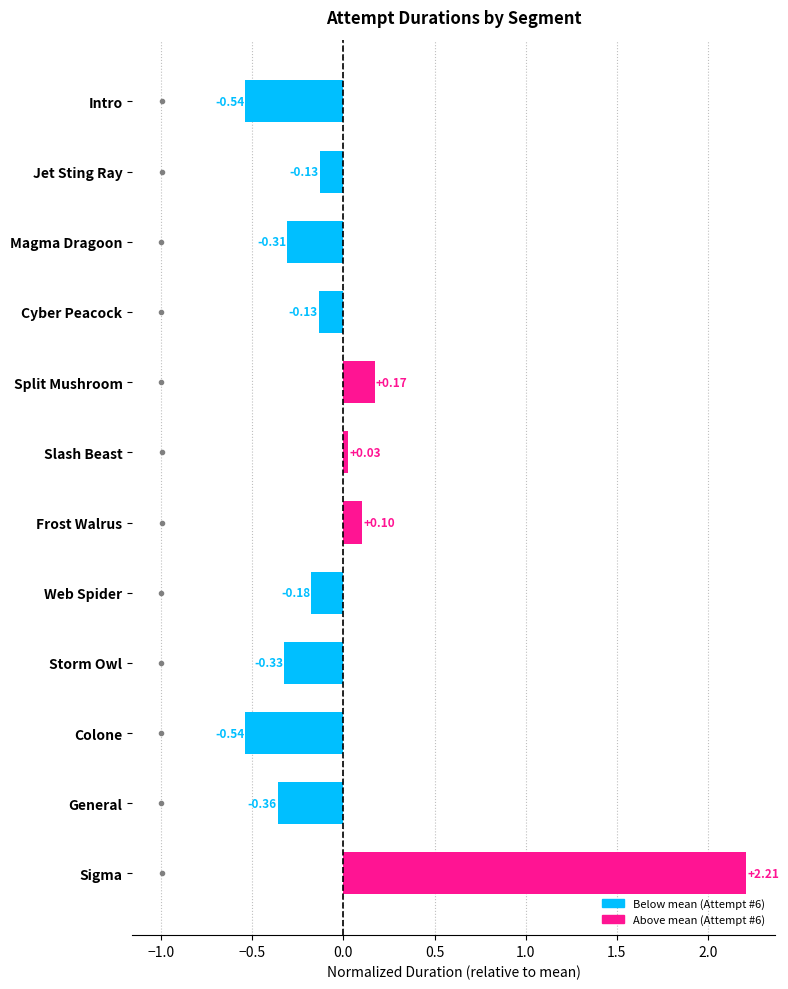

What is the difference between the second highest and second lowest values?

0.7